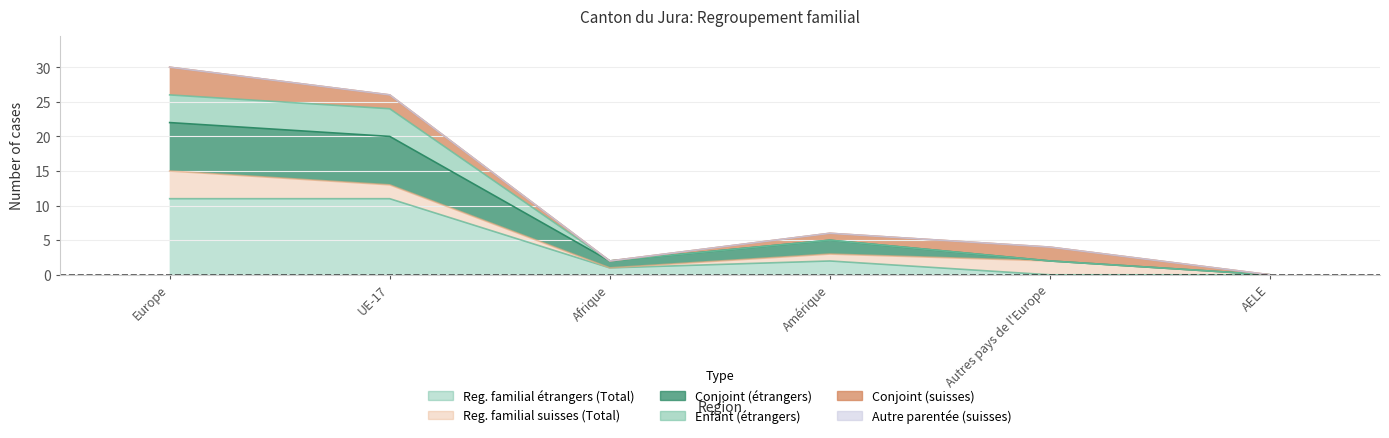

At which category does Enfant (etrangers) reach its first local valley?

Afrique